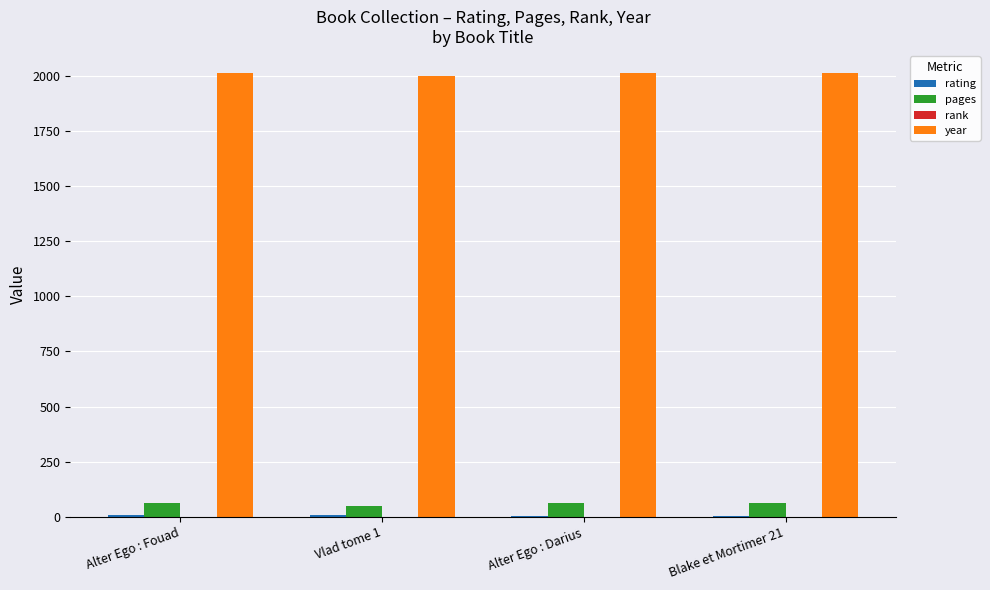

Are the bars horizontal?

No